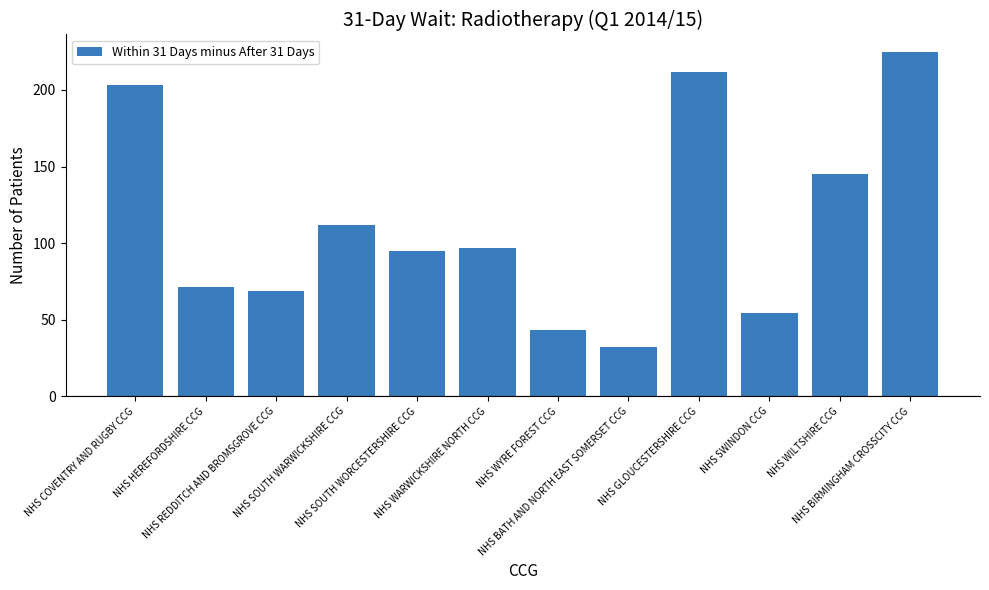

What is the label of the 1st bar from the right?

NHS BIRMINGHAM CROSSCITY CCG